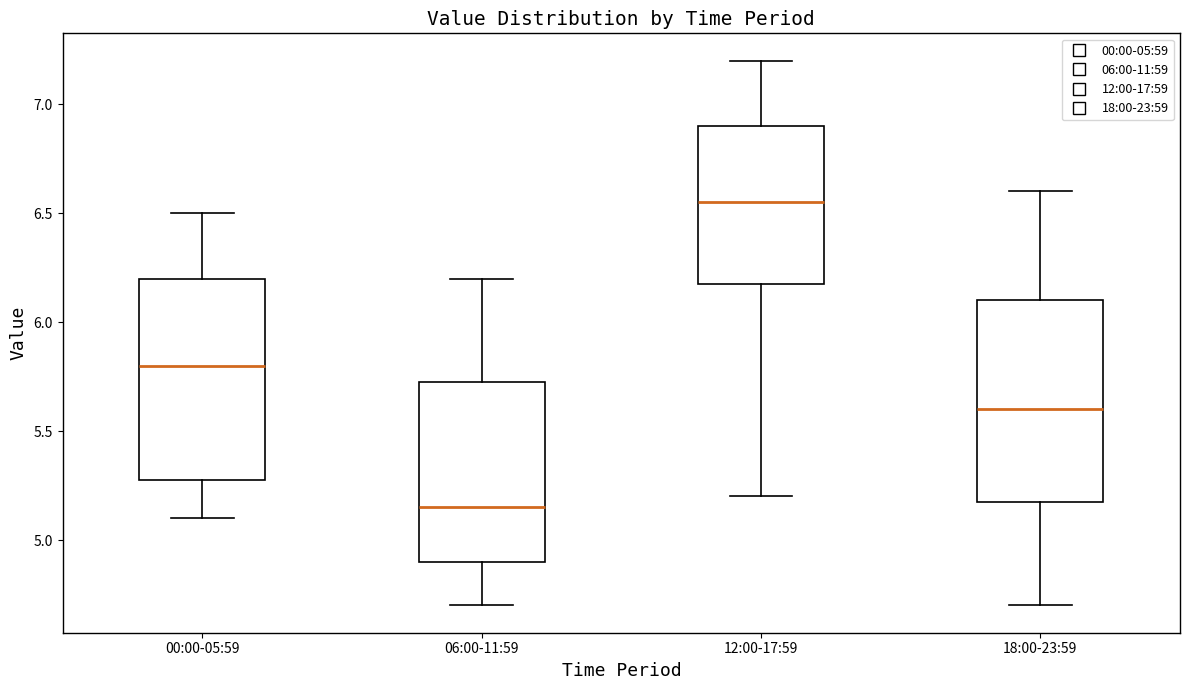

Reading left to right, read every box against the y-axis: the position of its median line, the range the box covers, and the ends of its whiskers. The values are not printed on the chart, so give them approximately, as read against the axis.

00:00-05:59: median 5.80, box 5.30 to 6.20, whiskers 5.10 to 6.50
06:00-11:59: median 5.15, box 4.90 to 5.75, whiskers 4.70 to 6.20
12:00-17:59: median 6.55, box 6.20 to 6.90, whiskers 5.20 to 7.20
18:00-23:59: median 5.60, box 5.20 to 6.10, whiskers 4.70 to 6.60